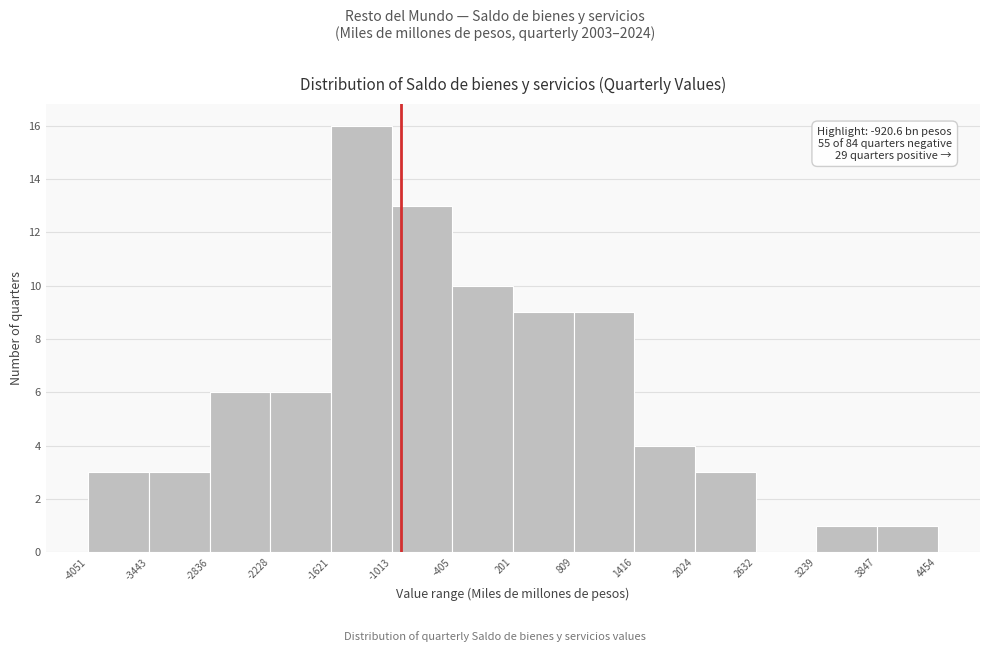

Over which range of the x-axis is the bar tallest?

-1621 to -1013